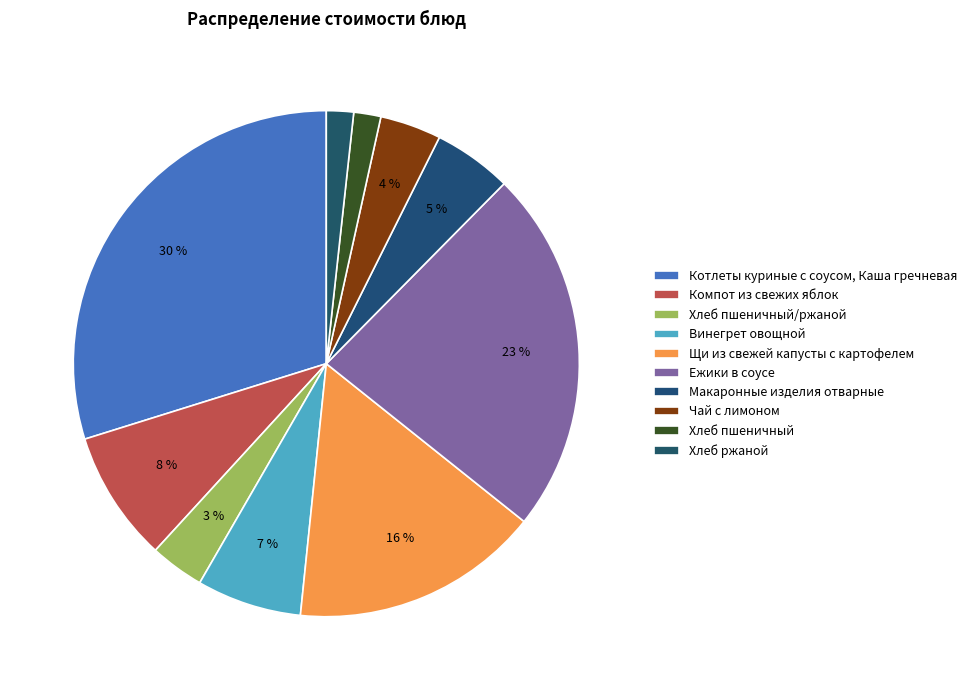

How many segments does this pie chart have?

10